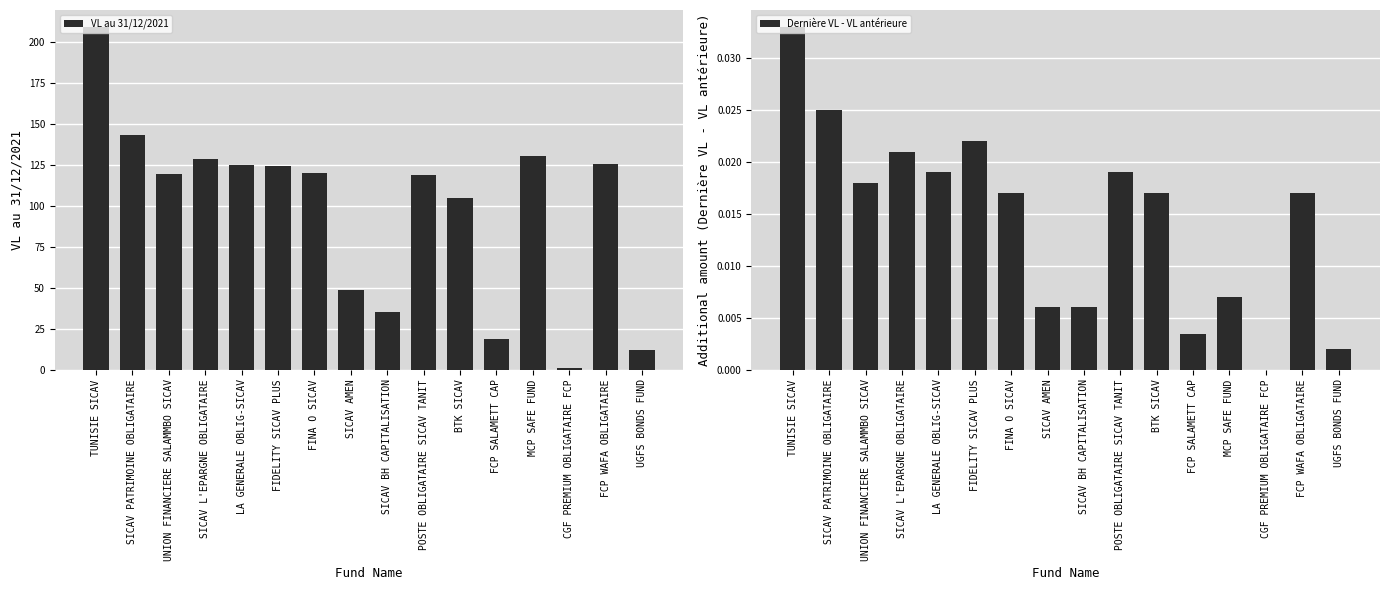

True or false: Dernière VL - VL antérieure has a value of 0.0 at SICAV PATRIMOINE OBLIGATAIRE.

False